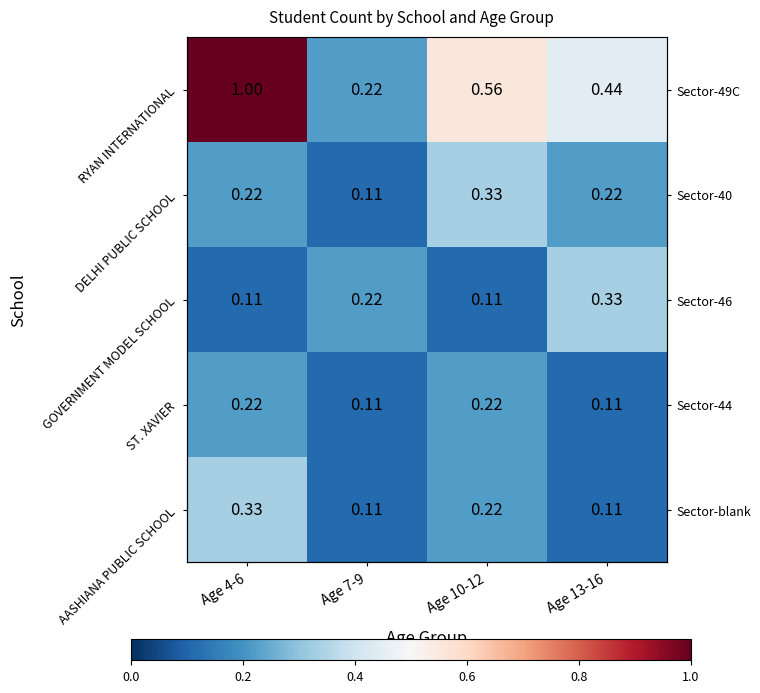

Is the value of ST. XAVIER at Age 13-16 greater than the value of RYAN INTERNATIONAL at Age 4-6?

No